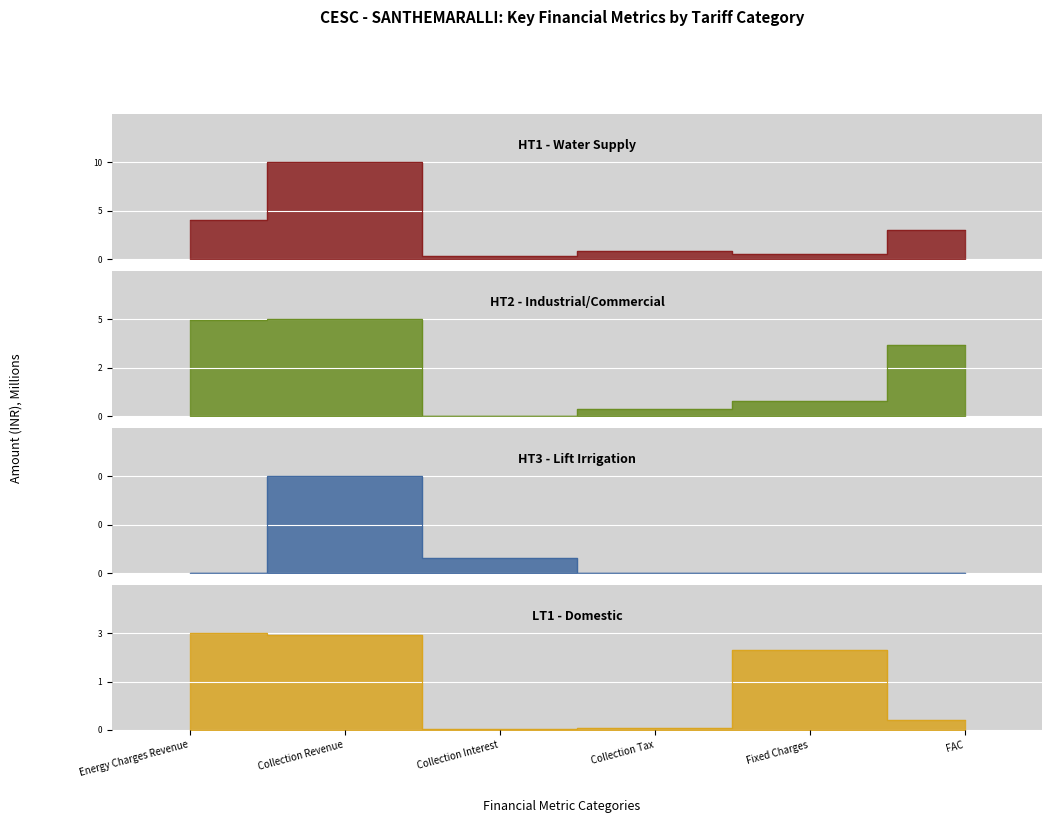

Which has a higher value, Energy Charges Revenue or FAC?

Energy Charges Revenue